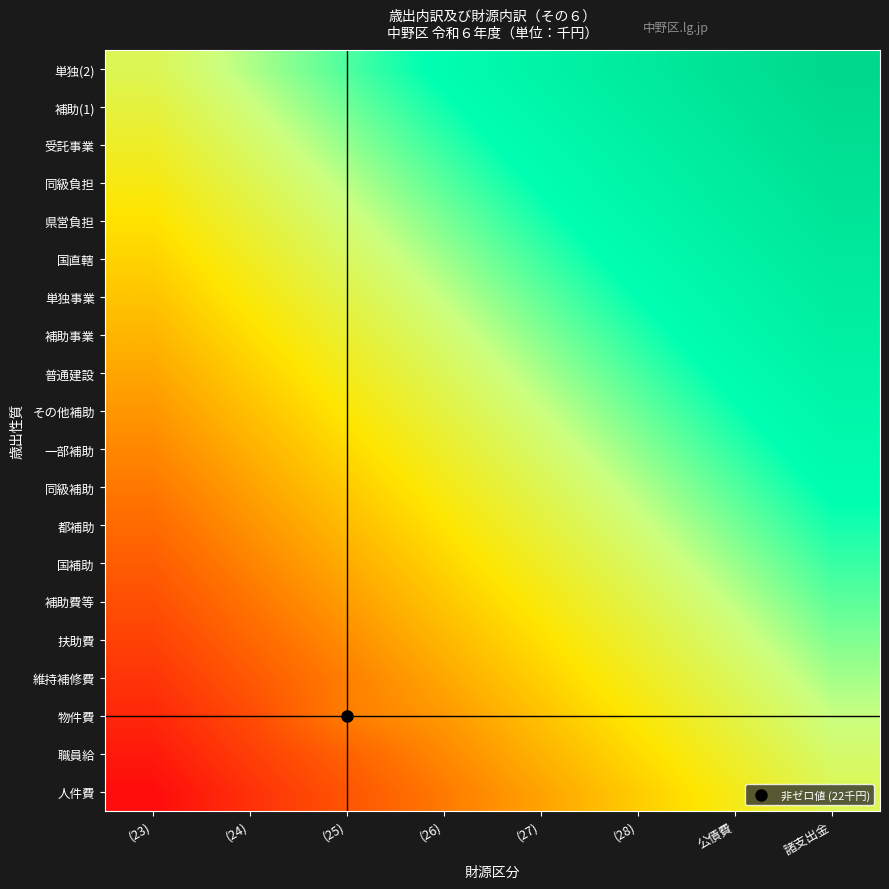

Reading left to right, extract all data points from this chart.

人件費: (23)=0.0	(24)=7.1	(25)=14.3	(26)=21.4	(27)=28.6	(28)=35.7	公債費=42.9	諸支出金=50.0
職員給: (23)=2.6	(24)=9.8	(25)=16.9	(26)=24.1	(27)=31.2	(28)=38.3	公債費=45.5	諸支出金=52.6
物件費: (23)=5.3	(24)=12.4	(25)=22.0	(26)=26.7	(27)=33.8	(28)=41.0	公債費=48.1	諸支出金=55.3
維持補修費: (23)=7.9	(24)=15.0	(25)=22.2	(26)=29.3	(27)=36.5	(28)=43.6	公債費=50.8	諸支出金=57.9
扶助費: (23)=10.5	(24)=17.7	(25)=24.8	(26)=32.0	(27)=39.1	(28)=46.2	公債費=53.4	諸支出金=60.5
補助費等: (23)=13.2	(24)=20.3	(25)=27.4	(26)=34.6	(27)=41.7	(28)=48.9	公債費=56.0	諸支出金=63.2
国補助: (23)=15.8	(24)=22.9	(25)=30.1	(26)=37.2	(27)=44.4	(28)=51.5	公債費=58.6	諸支出金=65.8
都補助: (23)=18.4	(24)=25.6	(25)=32.7	(26)=39.8	(27)=47.0	(28)=54.1	公債費=61.3	諸支出金=68.4
同級補助: (23)=21.1	(24)=28.2	(25)=35.3	(26)=42.5	(27)=49.6	(28)=56.8	公債費=63.9	諸支出金=71.1
一部補助: (23)=23.7	(24)=30.8	(25)=38.0	(26)=45.1	(27)=52.3	(28)=59.4	公債費=66.5	諸支出金=73.7
その他補助: (23)=26.3	(24)=33.5	(25)=40.6	(26)=47.7	(27)=54.9	(28)=62.0	公債費=69.2	諸支出金=76.3
普通建設: (23)=28.9	(24)=36.1	(25)=43.2	(26)=50.4	(27)=57.5	(28)=64.7	公債費=71.8	諸支出金=78.9
補助事業: (23)=31.6	(24)=38.7	(25)=45.9	(26)=53.0	(27)=60.2	(28)=67.3	公債費=74.4	諸支出金=81.6
単独事業: (23)=34.2	(24)=41.4	(25)=48.5	(26)=55.6	(27)=62.8	(28)=69.9	公債費=77.1	諸支出金=84.2
国直轄: (23)=36.8	(24)=44.0	(25)=51.1	(26)=58.3	(27)=65.4	(28)=72.6	公債費=79.7	諸支出金=86.8
県営負担: (23)=39.5	(24)=46.6	(25)=53.8	(26)=60.9	(27)=68.0	(28)=75.2	公債費=82.3	諸支出金=89.5
同級負担: (23)=42.1	(24)=49.2	(25)=56.4	(26)=63.5	(27)=70.7	(28)=77.8	公債費=85.0	諸支出金=92.1
受託事業: (23)=44.7	(24)=51.9	(25)=59.0	(26)=66.2	(27)=73.3	(28)=80.5	公債費=87.6	諸支出金=94.7
補助(1): (23)=47.4	(24)=54.5	(25)=61.7	(26)=68.8	(27)=75.9	(28)=83.1	公債費=90.2	諸支出金=97.4
単独(2): (23)=50.0	(24)=57.1	(25)=64.3	(26)=71.4	(27)=78.6	(28)=85.7	公債費=92.9	諸支出金=100.0